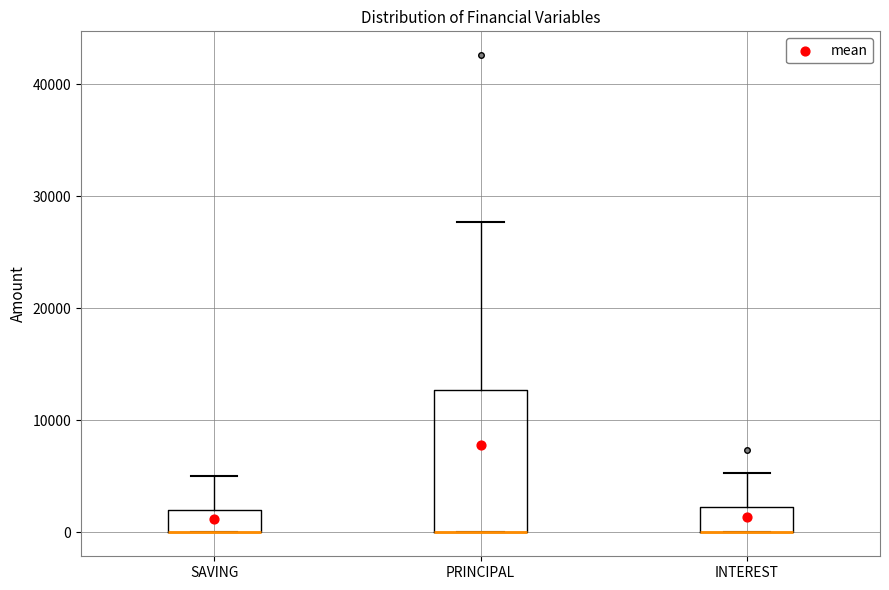

Reading left to right, transcribe this box plot: for each box, give where its median line is, the range the box spans, and where its two whiskers end, as read against the y-axis. The values are not printed on the chart, so give them approximately, as read against the axis.

SAVING: median 0 (drawn on the box's lower edge), box 0 to 2000, whiskers 0 to 5000
PRINCIPAL: median 0 (drawn on the box's lower edge), box 0 to 13000, whiskers 0 to 28000
INTEREST: median 0 (drawn on the box's lower edge), box 0 to 2000, whiskers 0 to 5000